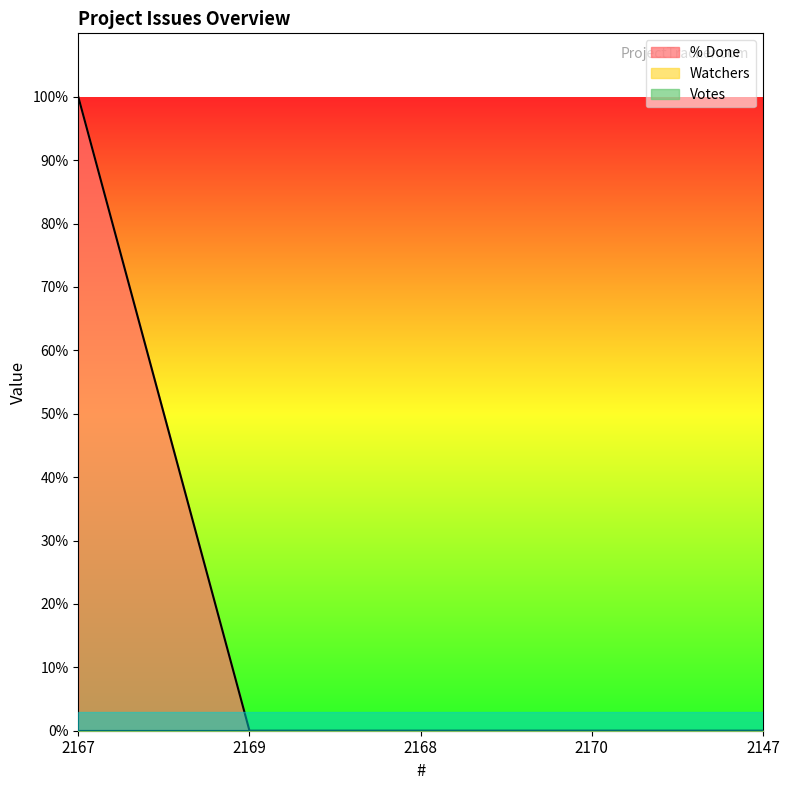

Rank the categories by % Done value from lowest to highest.

2169, 2168, 2170, 2147, 2167